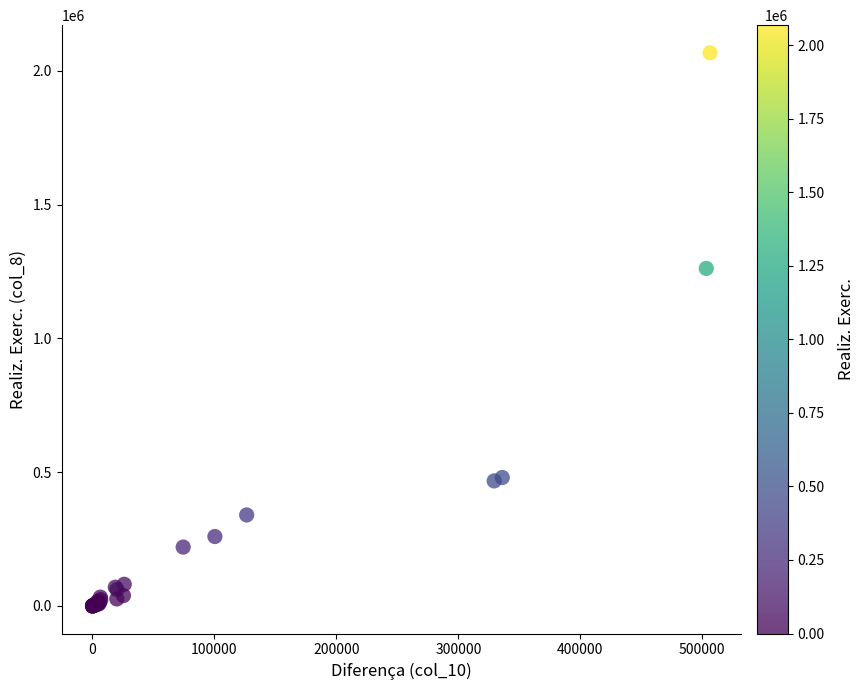

What Y value in the scatter plot is closest to 1033993?

1261751.8